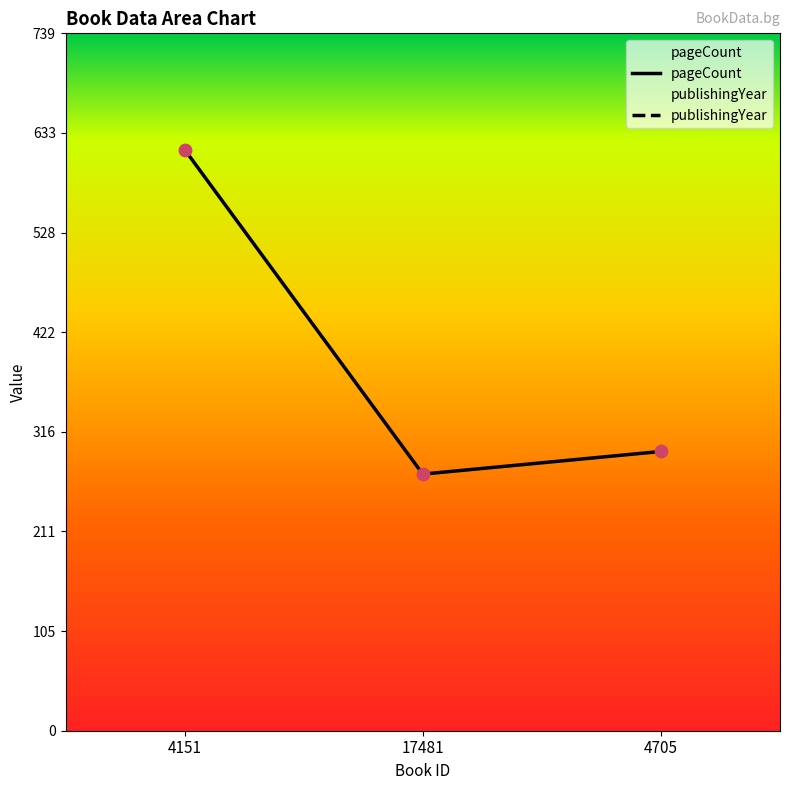

What are all the series names shown in the legend?

pageCount, publishingYear